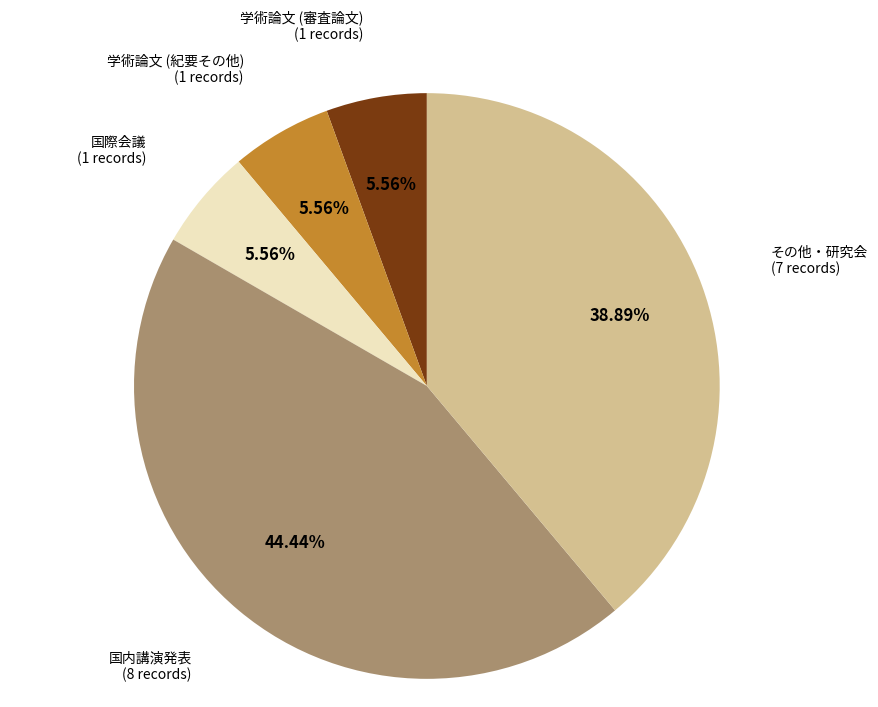

Which slice is the largest?

国内講演発表